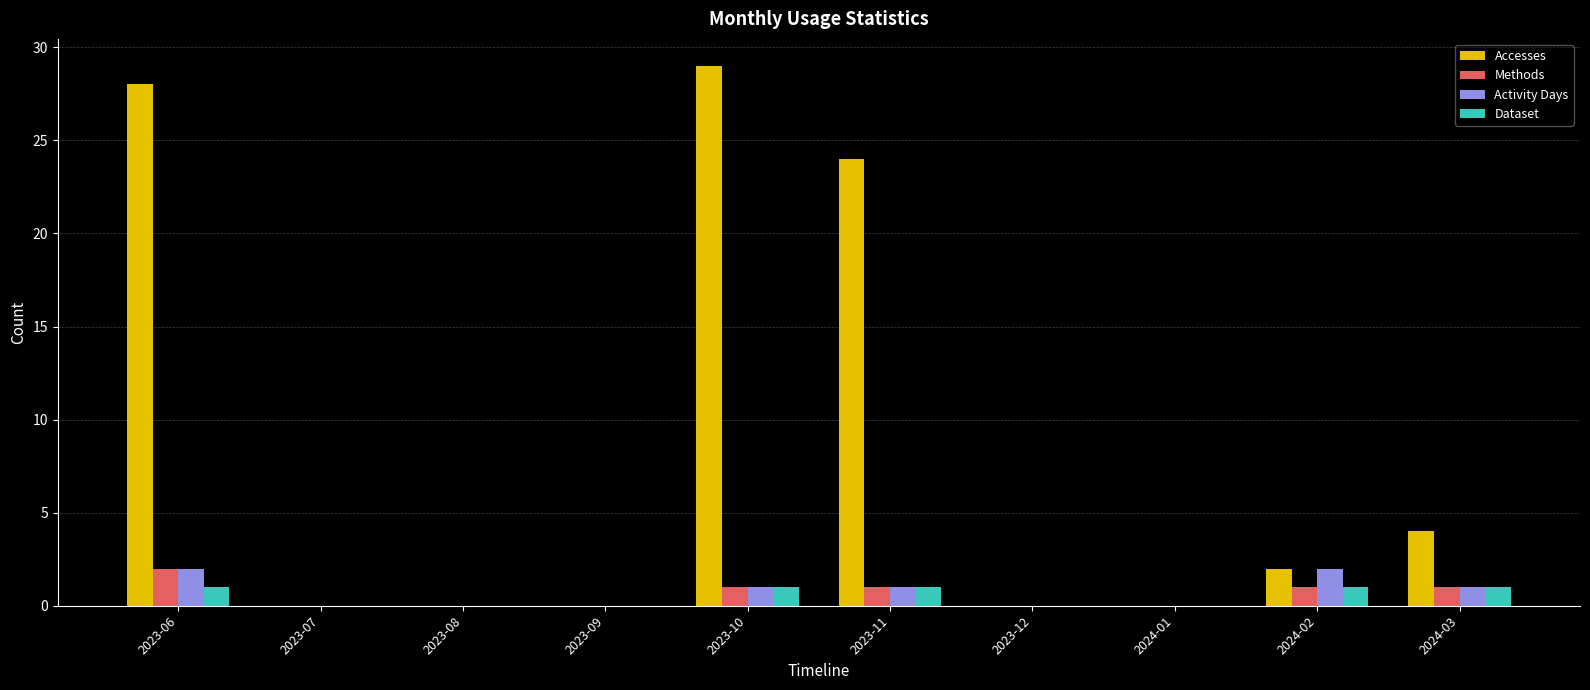

True or false: Methods has a value of 1 at 2023-10.

True